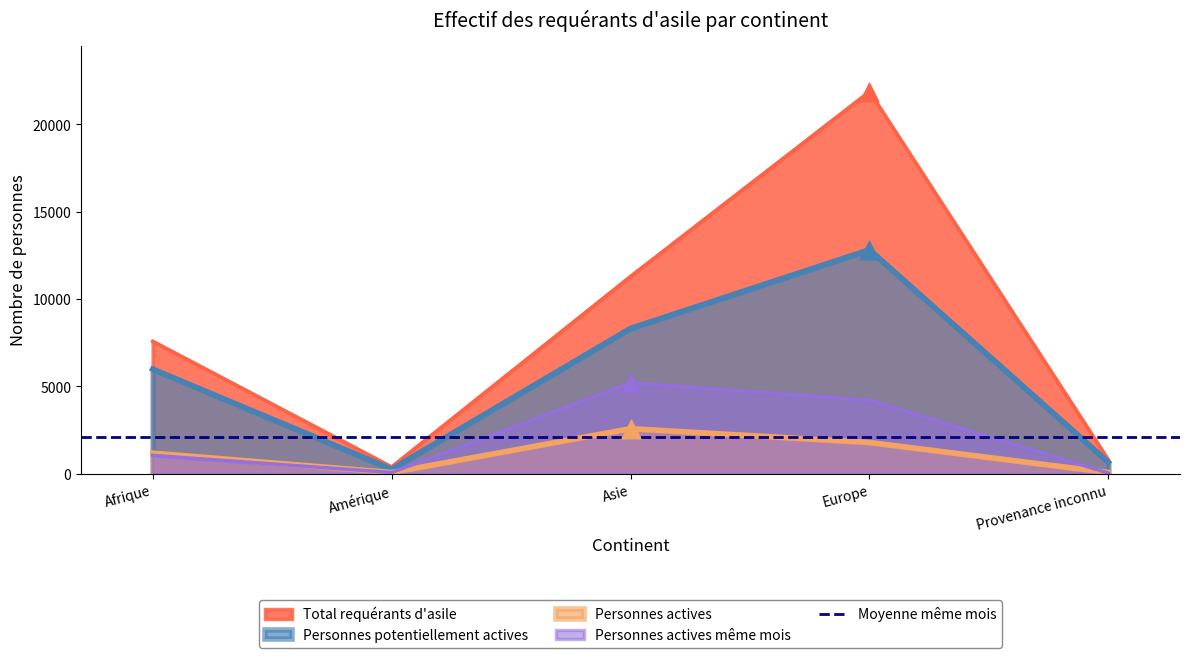

Which series has the widest spread of Y values?

Total requérants d'asile